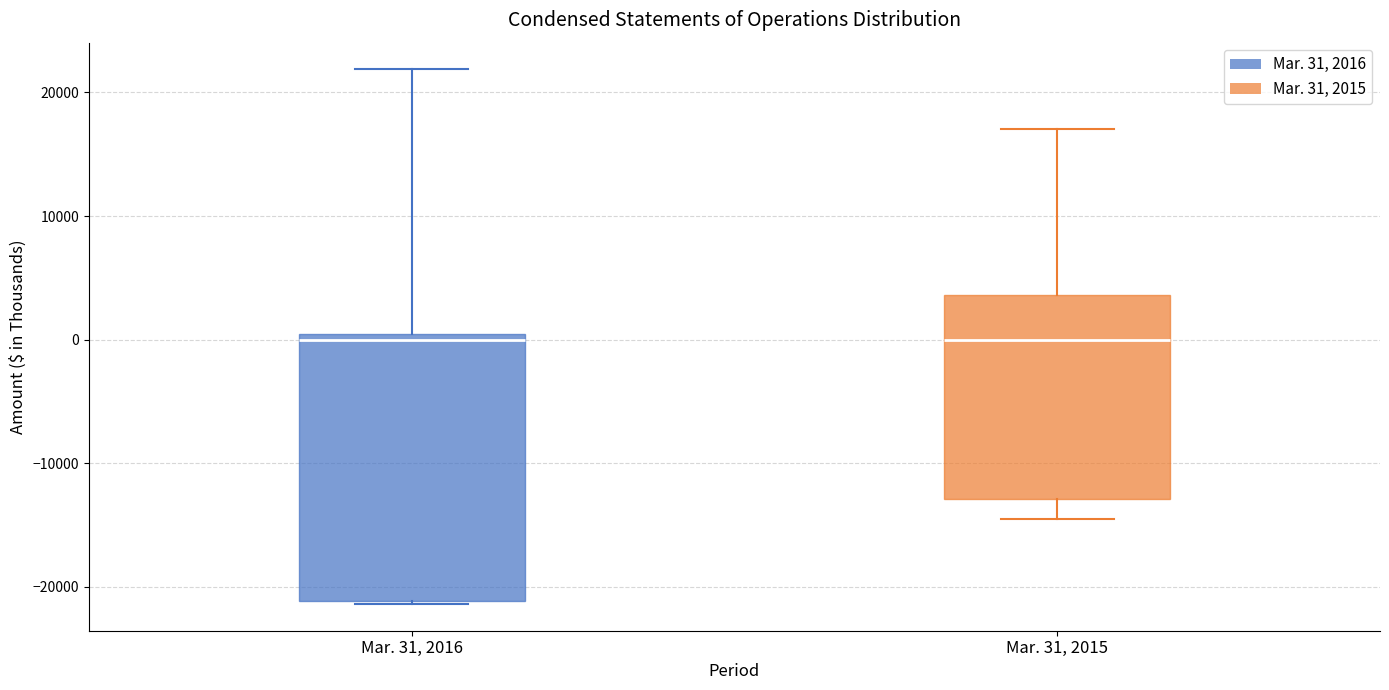

Where is the lower edge of the box for Mar. 31, 2016 on the y-axis? The values are not printed on the chart, so give them approximately, as read against the axis.

-21000